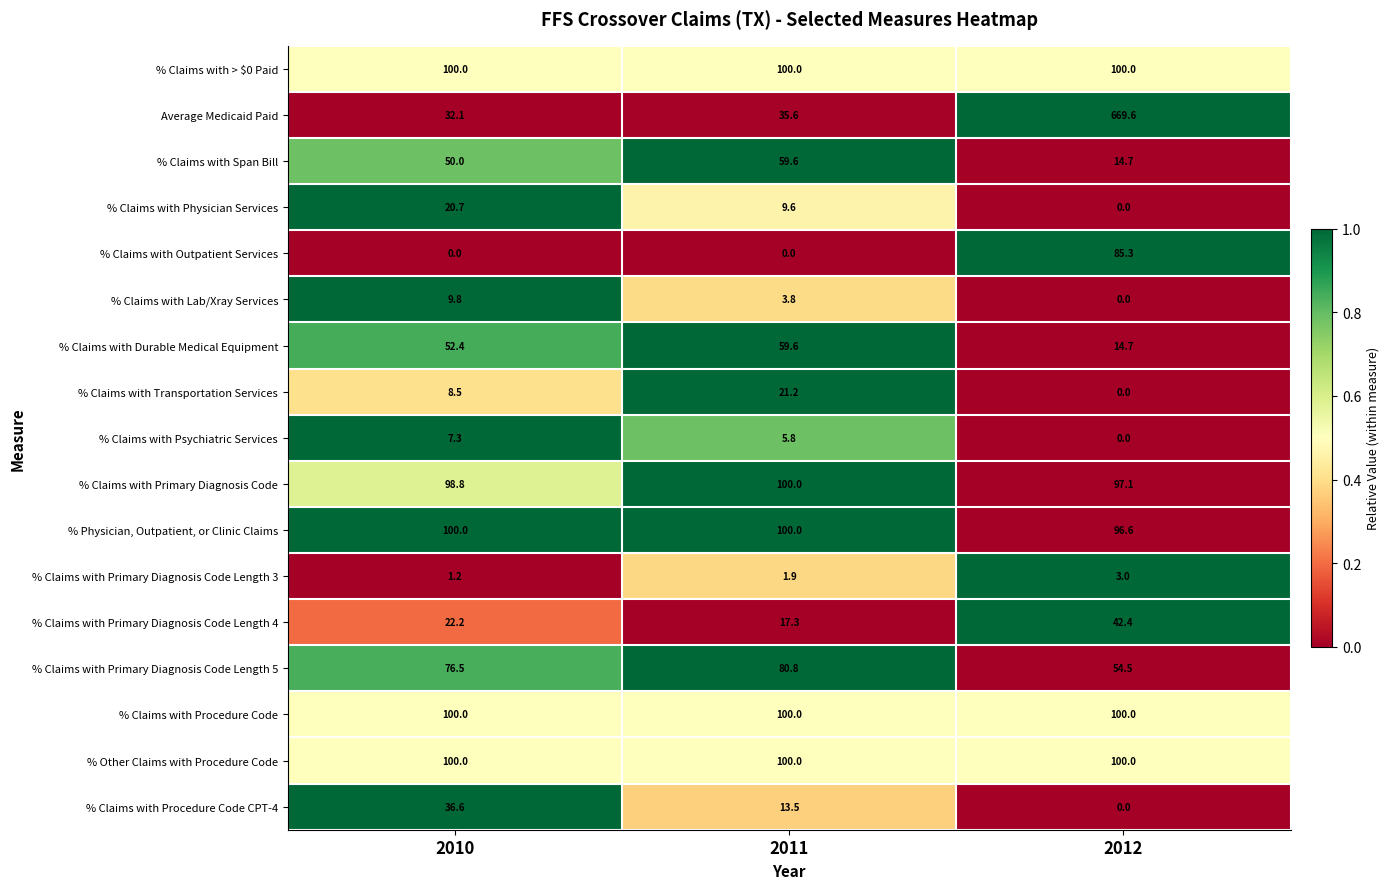

Is it true that % Other Claims with Procedure Code equals 171.1 at 2011?

False